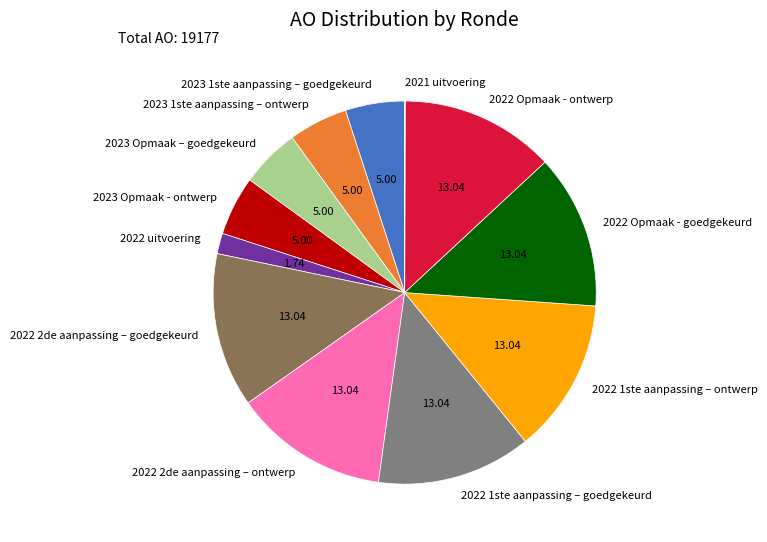

Which has a higher value, 2022 1ste aanpassing – ontwerp or 2023 Opmaak – goedgekeurd?

2022 1ste aanpassing – ontwerp